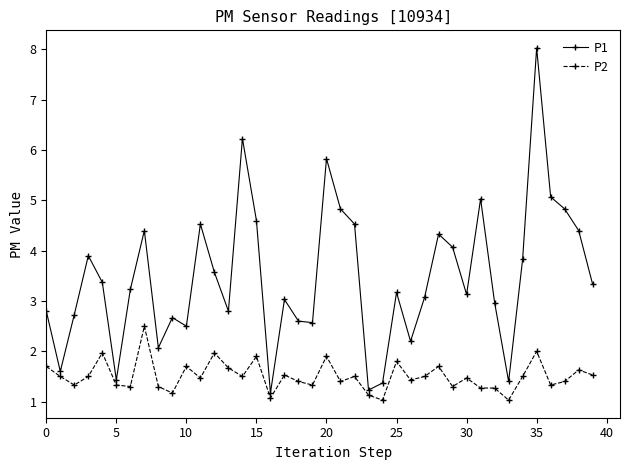

Rank the series by their maximum value, from lowest to highest.

P2, P1